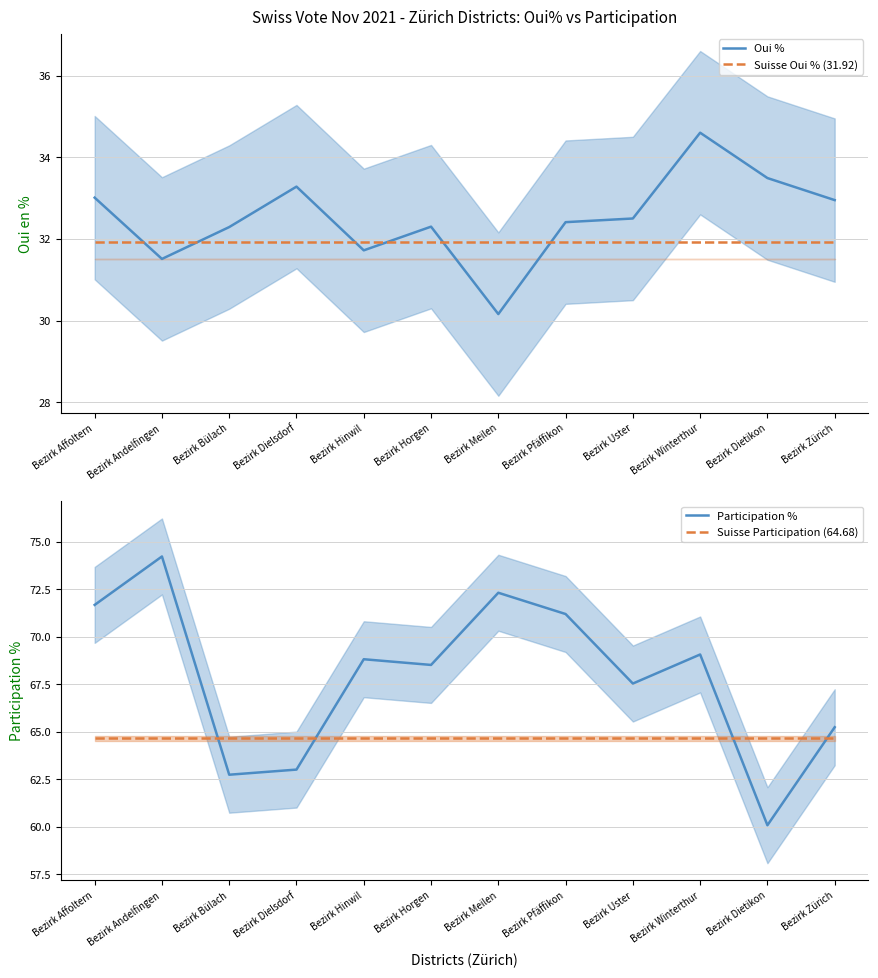

At how many categories does at least one series exceed 73?

1